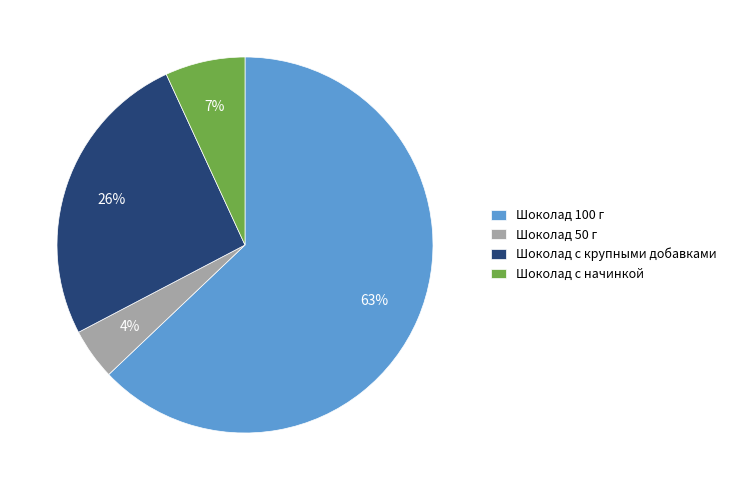

Combined, do Шоколад с начинкой and Шоколад 50 г account for over 50%?

No